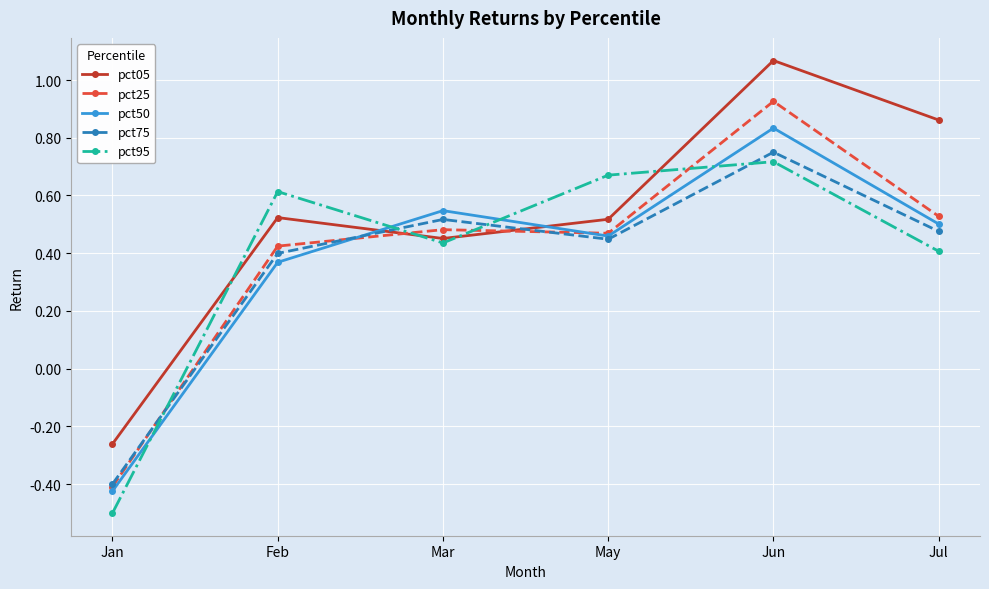

What position from the left is Jan?

1